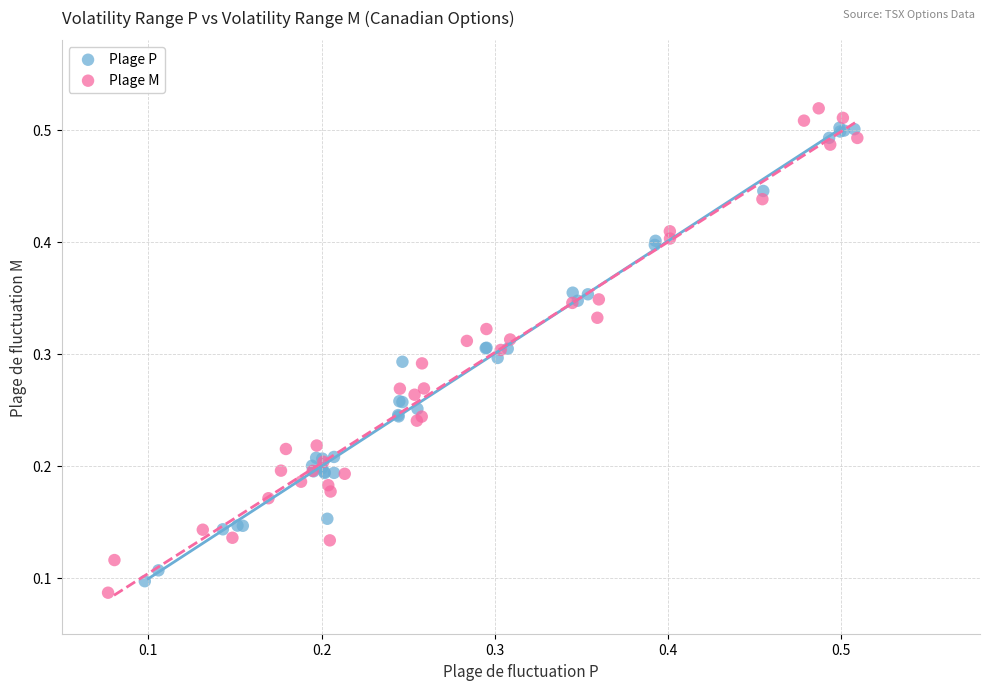

What are all the series names shown in the legend?

Plage P, Plage M